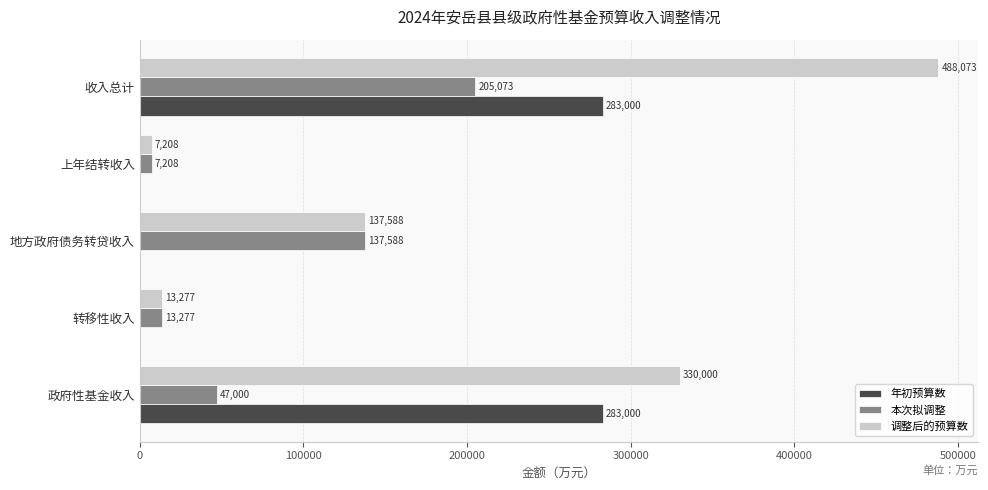

Which series changed the most between 政府性基金收入 and 上年结转收入?

调整后的预算数